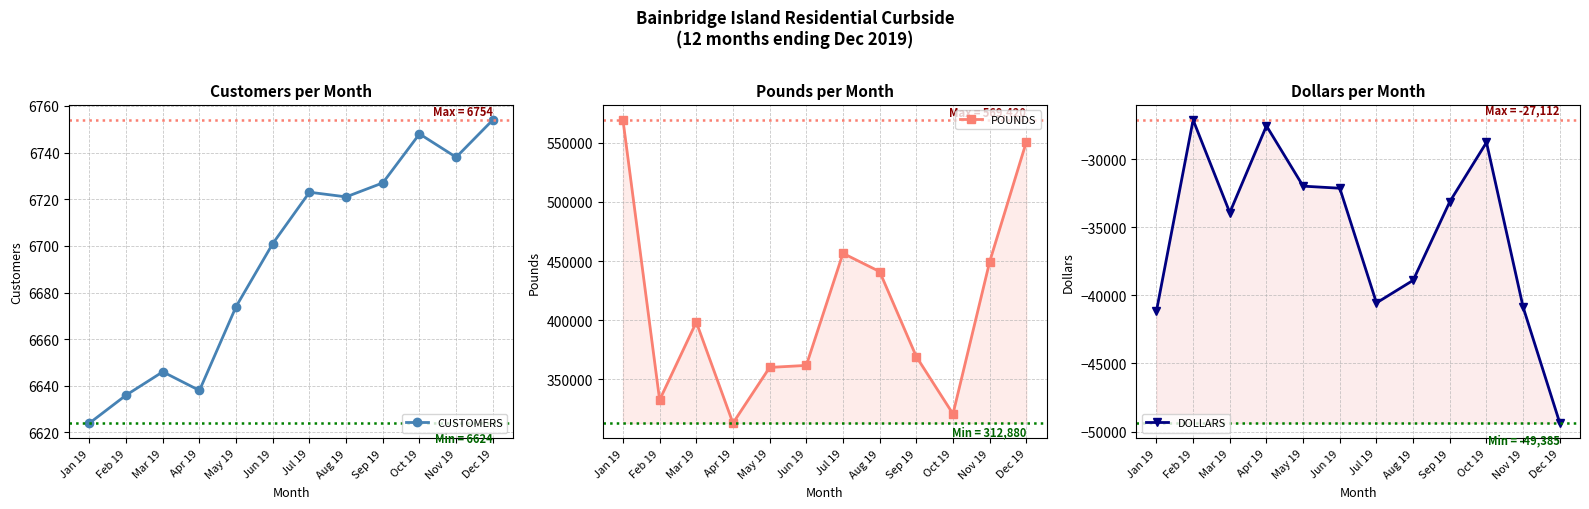

True or false: POUNDS and CUSTOMERS intersect in this chart.

False